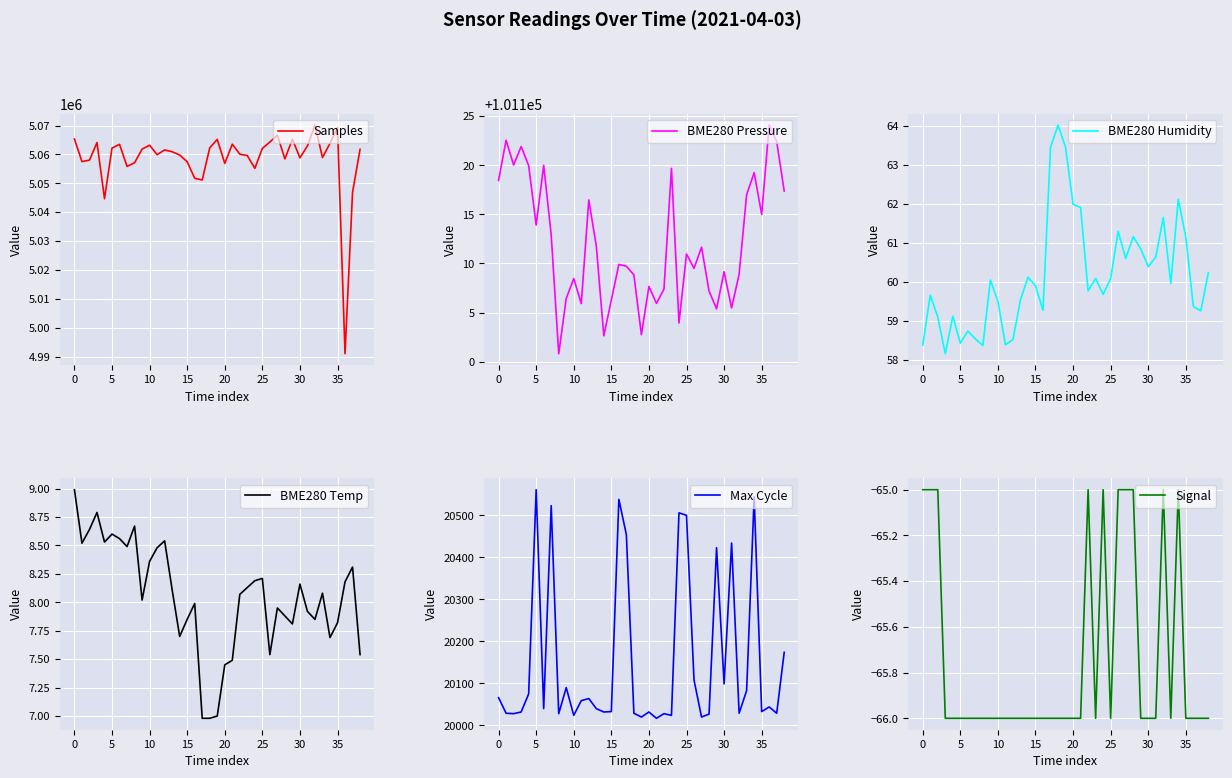

Which series changed the most between 13 and 23?

Samples